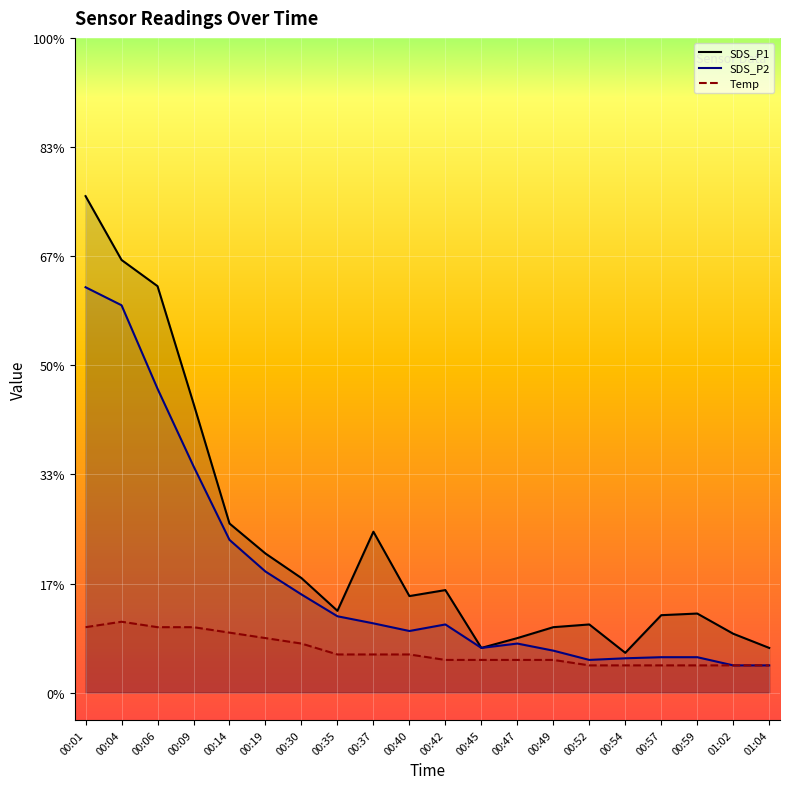

True or false: Temp offset has more than 0 points higher than both neighbors.

True